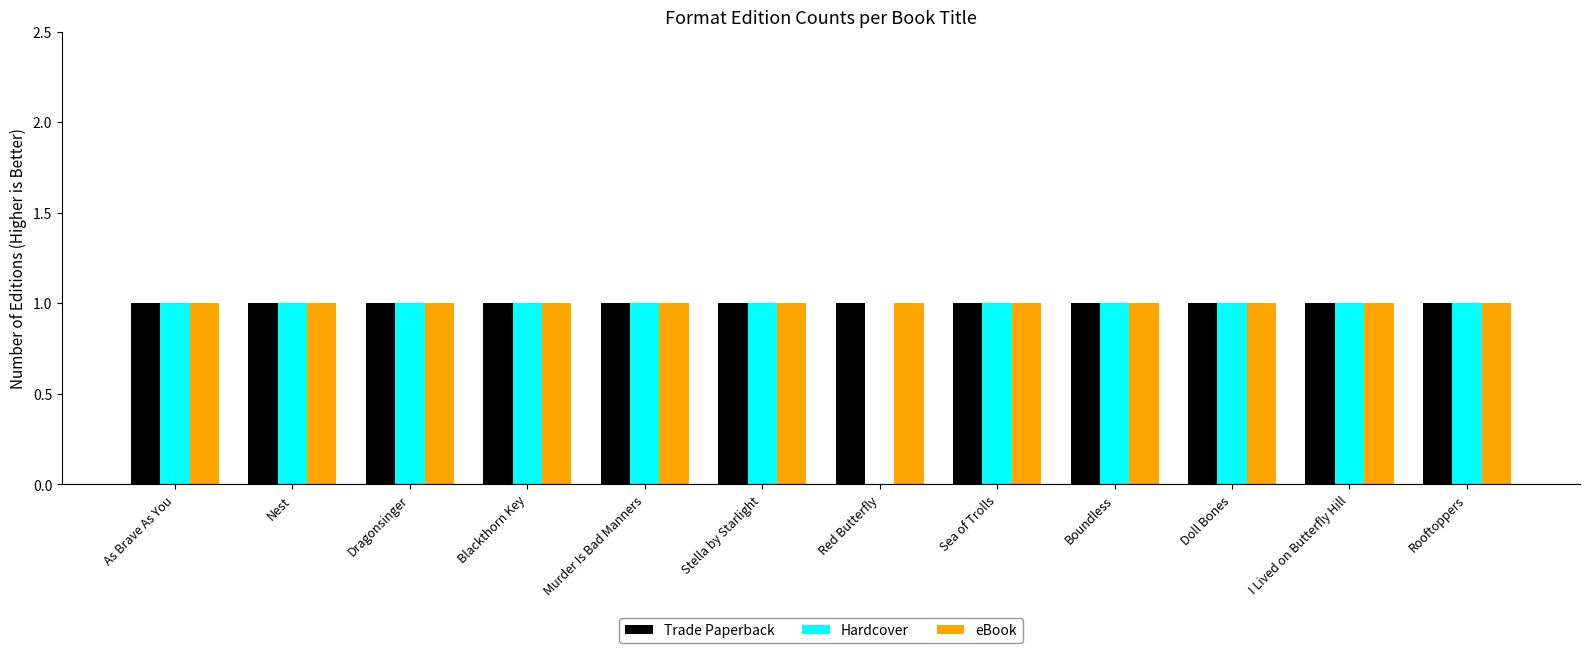

True or false: eBook has a value of 1 at Stella by Starlight.

True